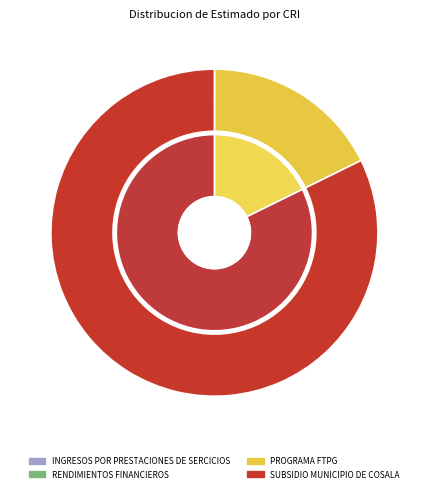

To the nearest percent, what is the difference between the RENDIMIENTOS FINANCIEROS and SUBSIDIO MUNICIPIO DE COSALA slice percentages?

82%